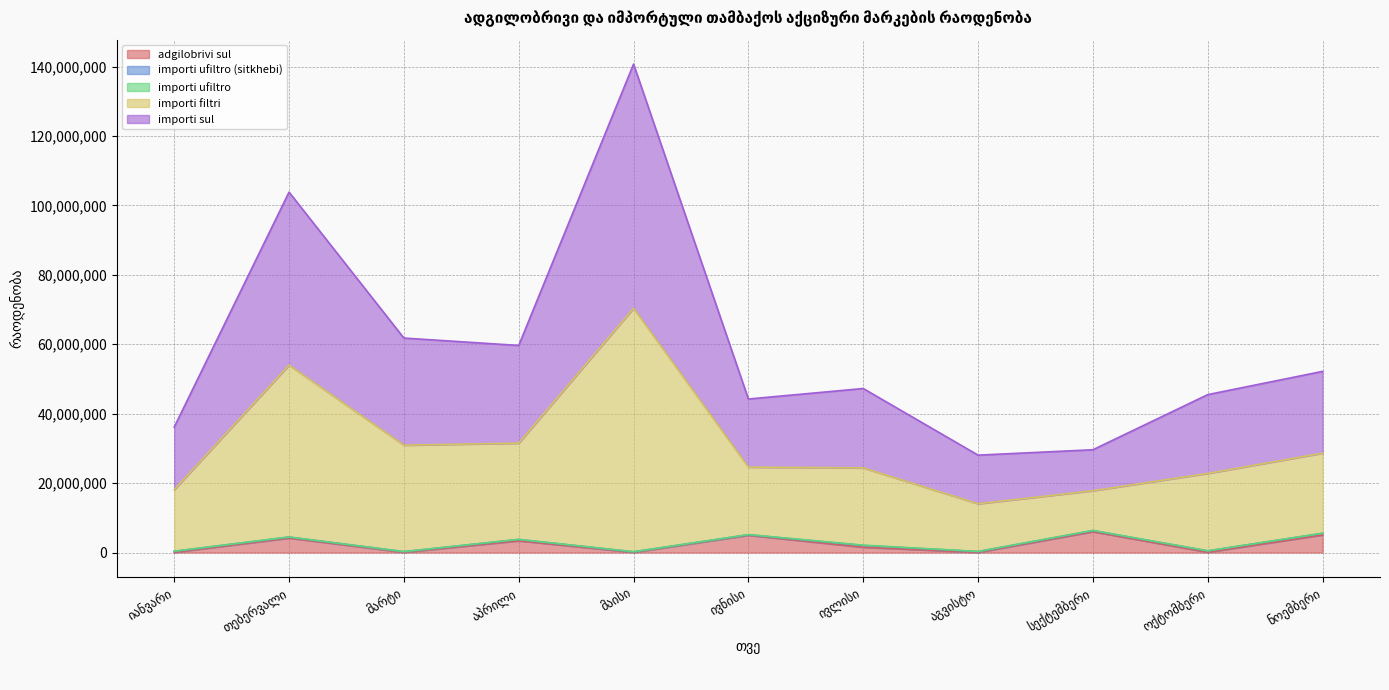

Where does the importi sul series first go above 24608000?

თებერვალი